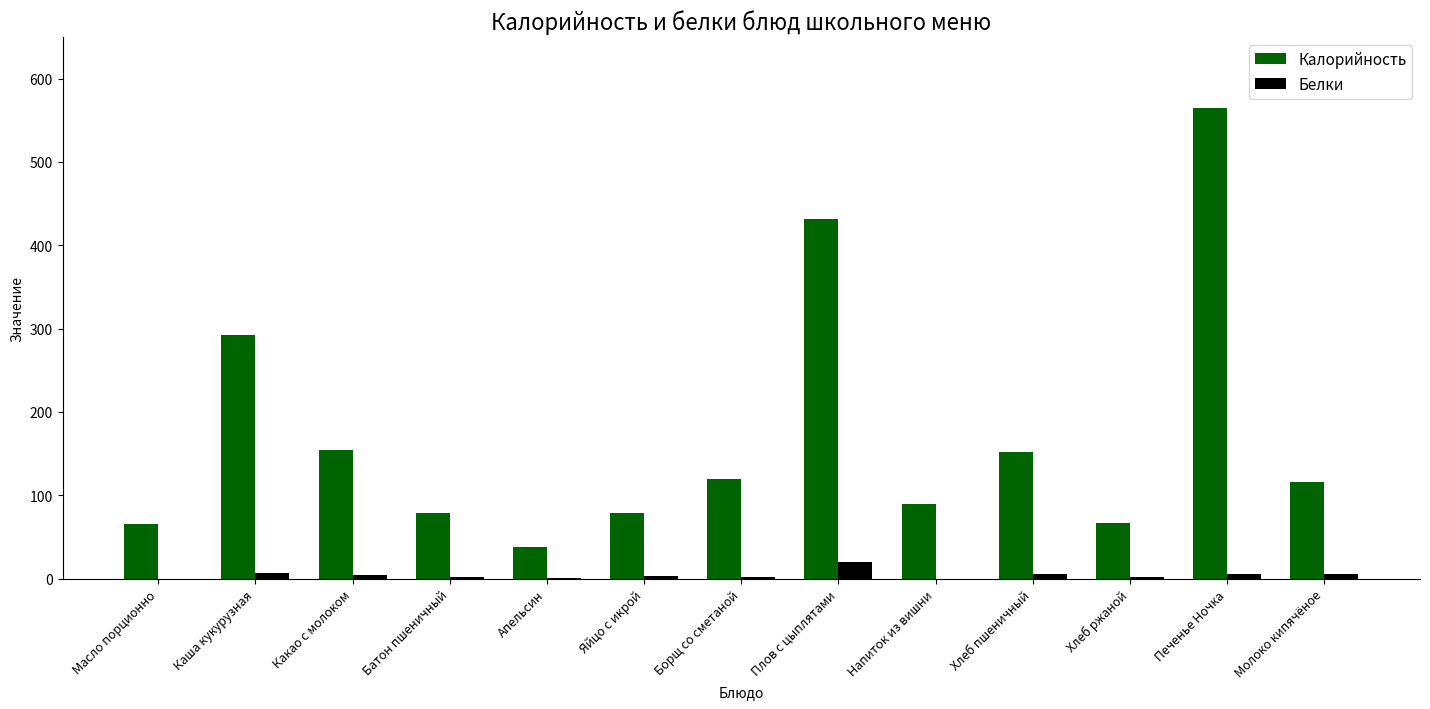

What are all the series names shown in the legend?

Калорийность, Белки